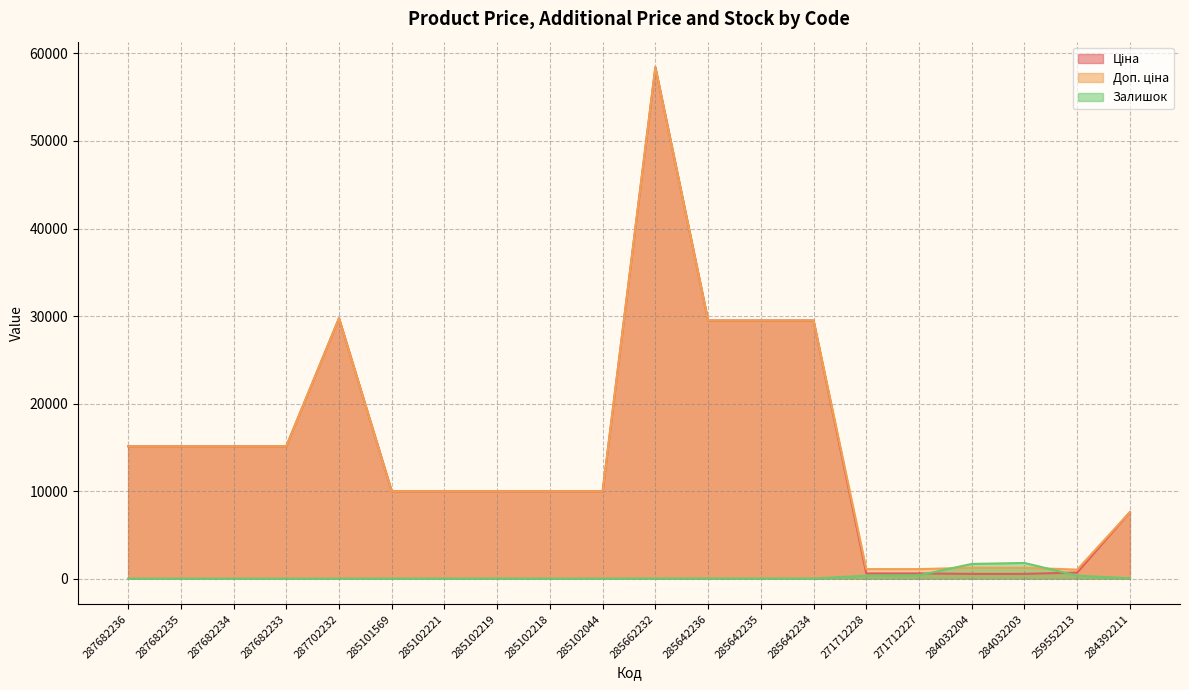

What position from the right is 285642235?

8